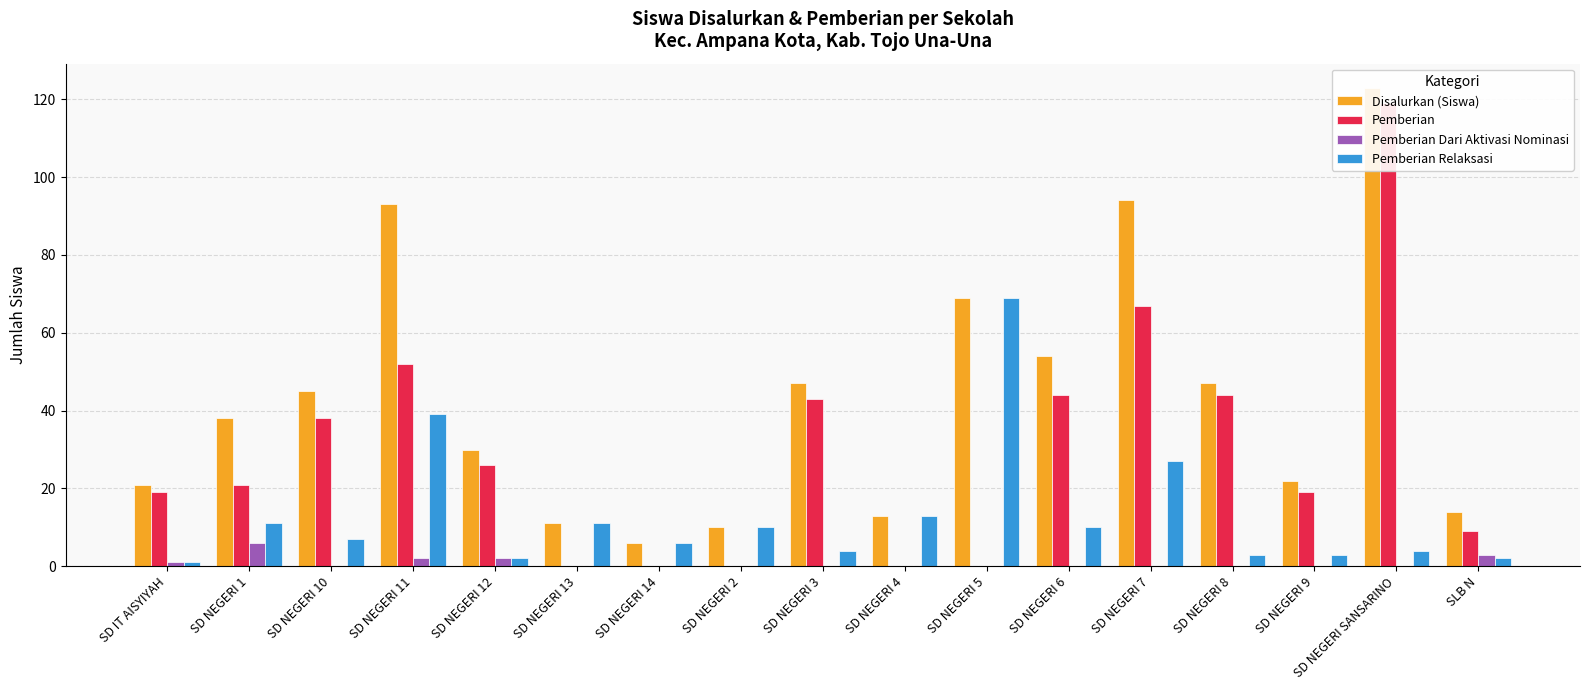

What position from the right is SD NEGERI 6?

6